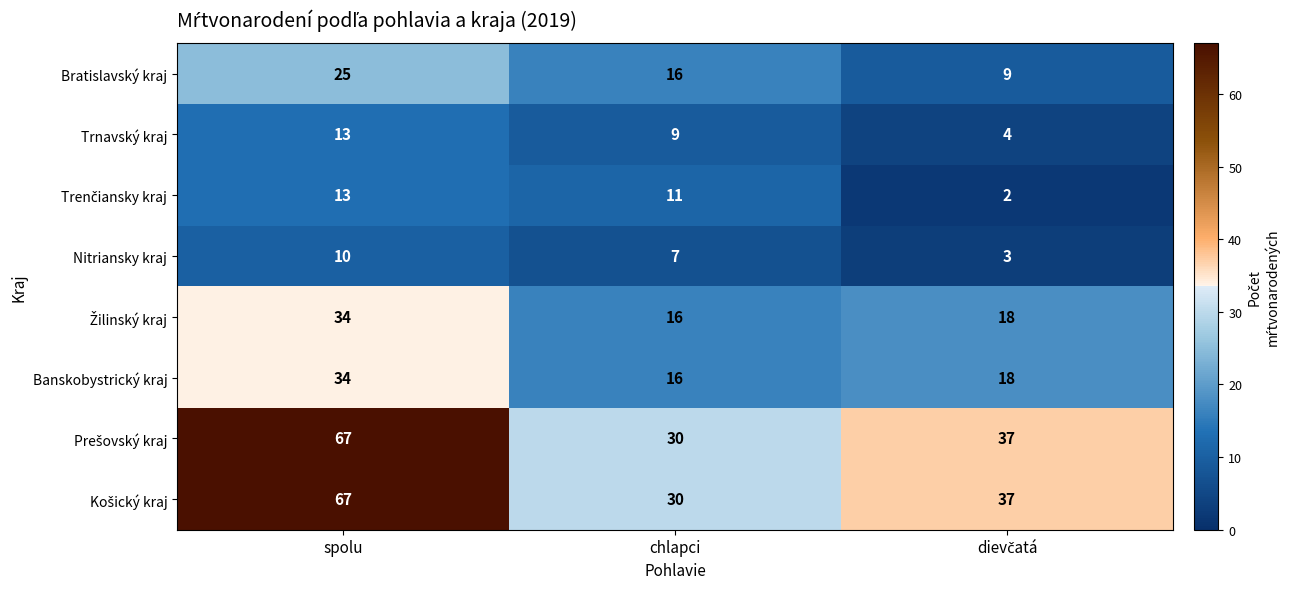

What is the maximum value shown in the chart?

67